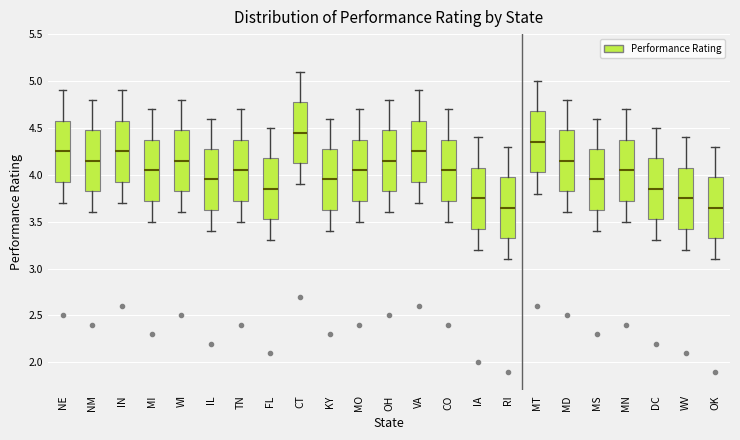

Reading left to right, read every box against the y-axis: the position of its median line, the range the box covers, and the ends of its whiskers. The values are not printed on the chart, so give them approximately, as read against the axis.

NE: median 4.25, box 3.95 to 4.60, whiskers 3.70 to 4.90
NM: median 4.15, box 3.85 to 4.50, whiskers 3.60 to 4.80
IN: median 4.25, box 3.95 to 4.60, whiskers 3.70 to 4.90
MI: median 4.05, box 3.75 to 4.40, whiskers 3.50 to 4.70
WI: median 4.15, box 3.85 to 4.50, whiskers 3.60 to 4.80
IL: median 3.95, box 3.65 to 4.30, whiskers 3.40 to 4.60
TN: median 4.05, box 3.75 to 4.40, whiskers 3.50 to 4.70
FL: median 3.85, box 3.55 to 4.20, whiskers 3.30 to 4.50
CT: median 4.45, box 4.15 to 4.80, whiskers 3.90 to 5.10
KY: median 3.95, box 3.65 to 4.30, whiskers 3.40 to 4.60
MO: median 4.05, box 3.75 to 4.40, whiskers 3.50 to 4.70
OH: median 4.15, box 3.85 to 4.50, whiskers 3.60 to 4.80
VA: median 4.25, box 3.95 to 4.60, whiskers 3.70 to 4.90
CO: median 4.05, box 3.75 to 4.40, whiskers 3.50 to 4.70
IA: median 3.75, box 3.45 to 4.10, whiskers 3.20 to 4.40
RI: median 3.65, box 3.35 to 4.00, whiskers 3.10 to 4.30
MT: median 4.35, box 4.05 to 4.70, whiskers 3.80 to 5.00
MD: median 4.15, box 3.85 to 4.50, whiskers 3.60 to 4.80
MS: median 3.95, box 3.65 to 4.30, whiskers 3.40 to 4.60
MN: median 4.05, box 3.75 to 4.40, whiskers 3.50 to 4.70
DC: median 3.85, box 3.55 to 4.20, whiskers 3.30 to 4.50
WV: median 3.75, box 3.45 to 4.10, whiskers 3.20 to 4.40
OK: median 3.65, box 3.35 to 4.00, whiskers 3.10 to 4.30